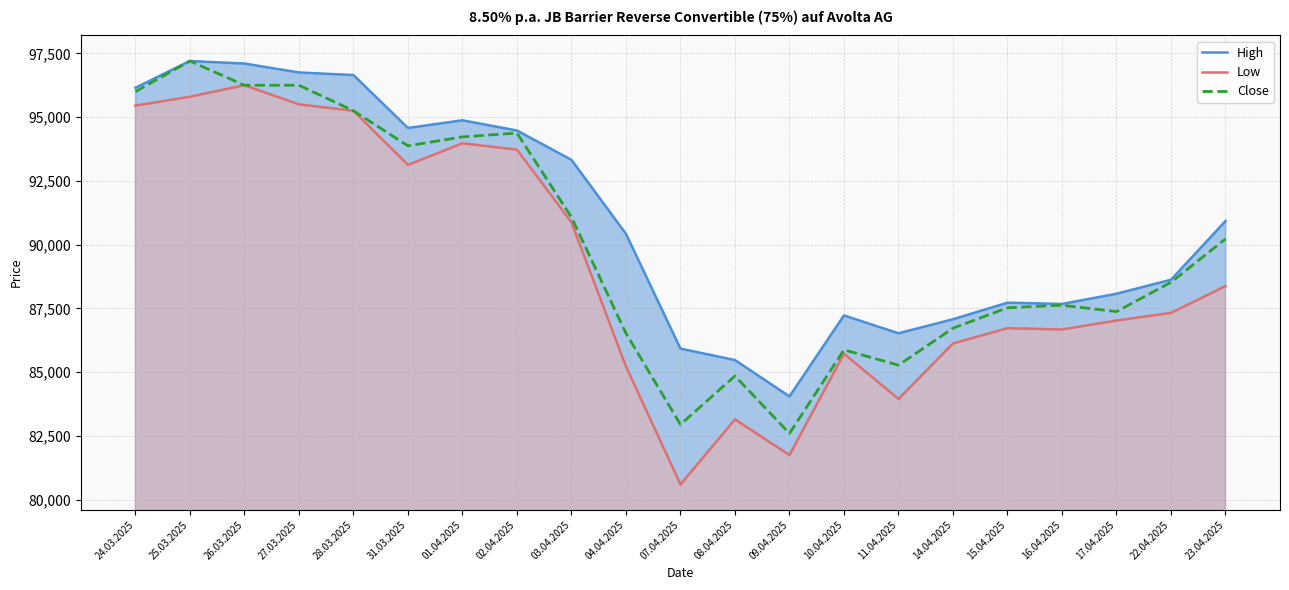

At which category is the sum across all series the highest?

25.03.2025